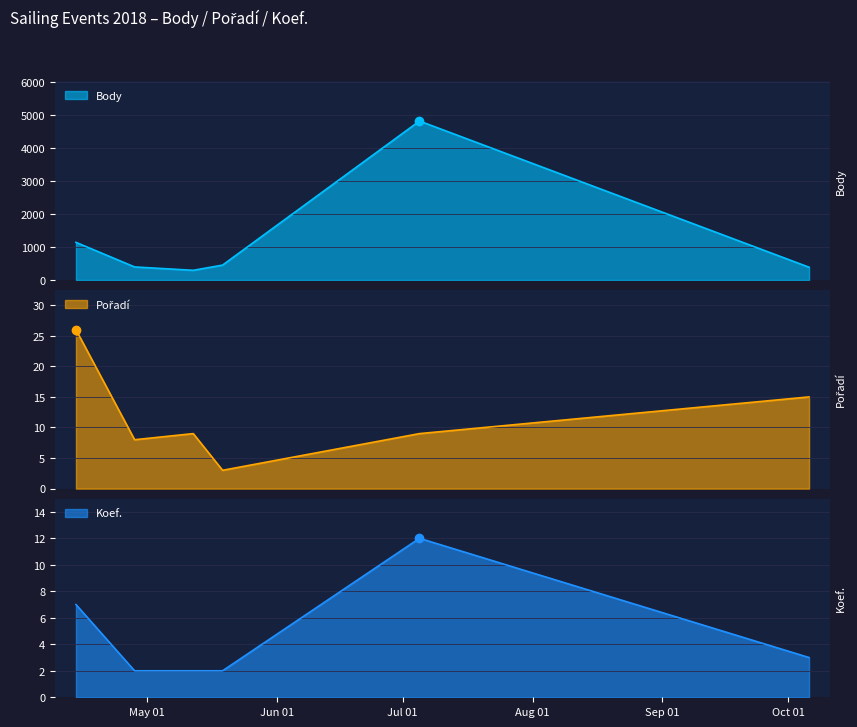

How many data points in Pořadí are less than 9?

2